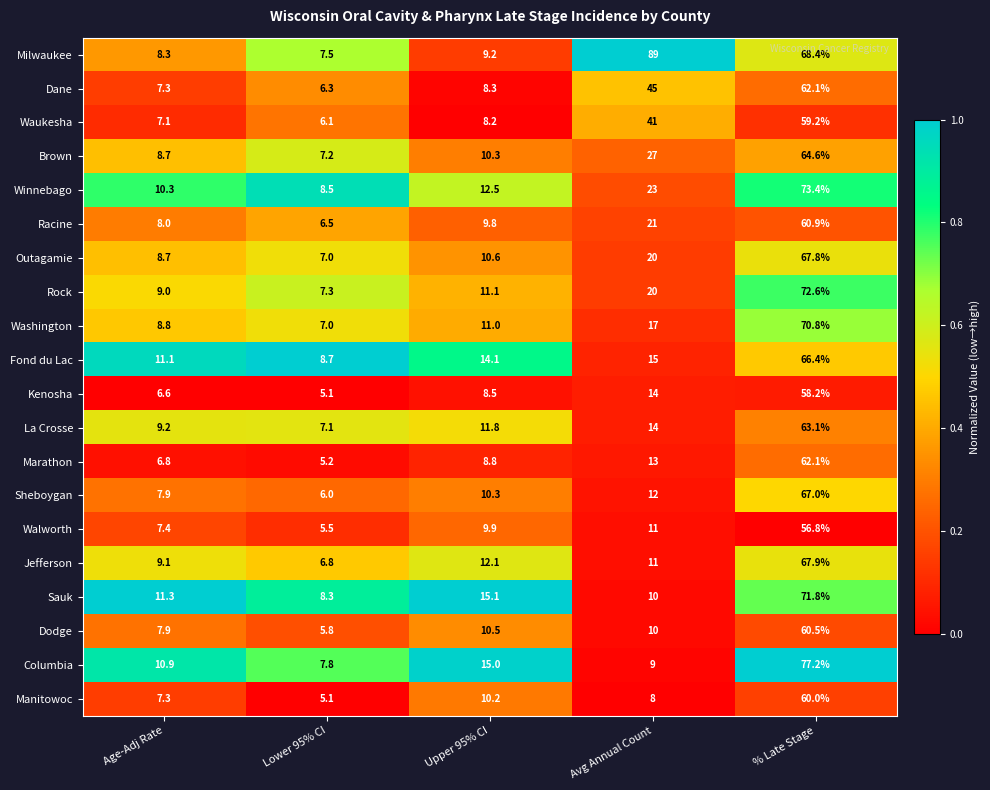

Is it true that Racine equals 81.7 at % Late Stage?

False